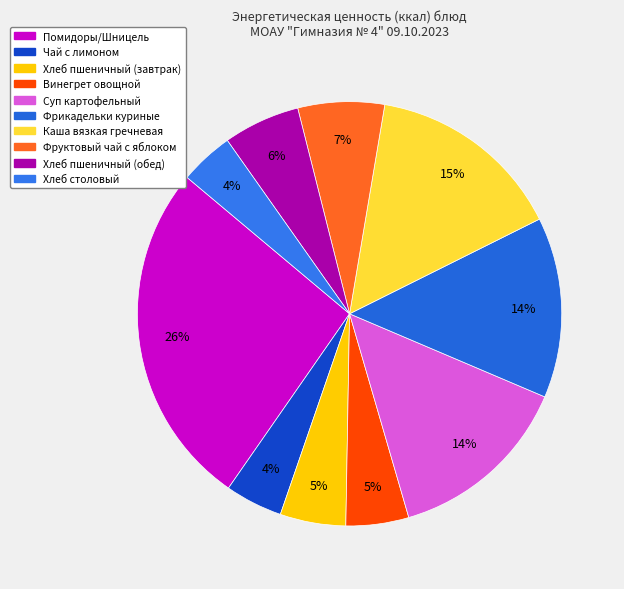

Does Хлеб пшеничный (завтрак) represent more than half of the total?

No